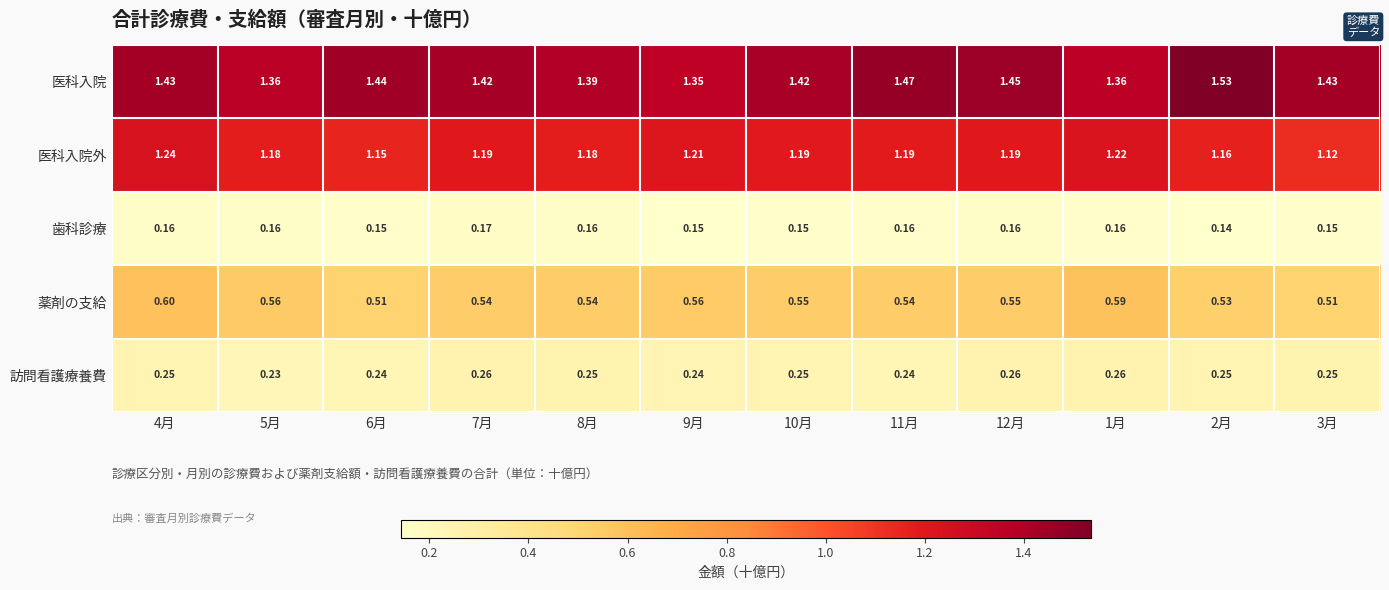

How many data points does each series have?

12